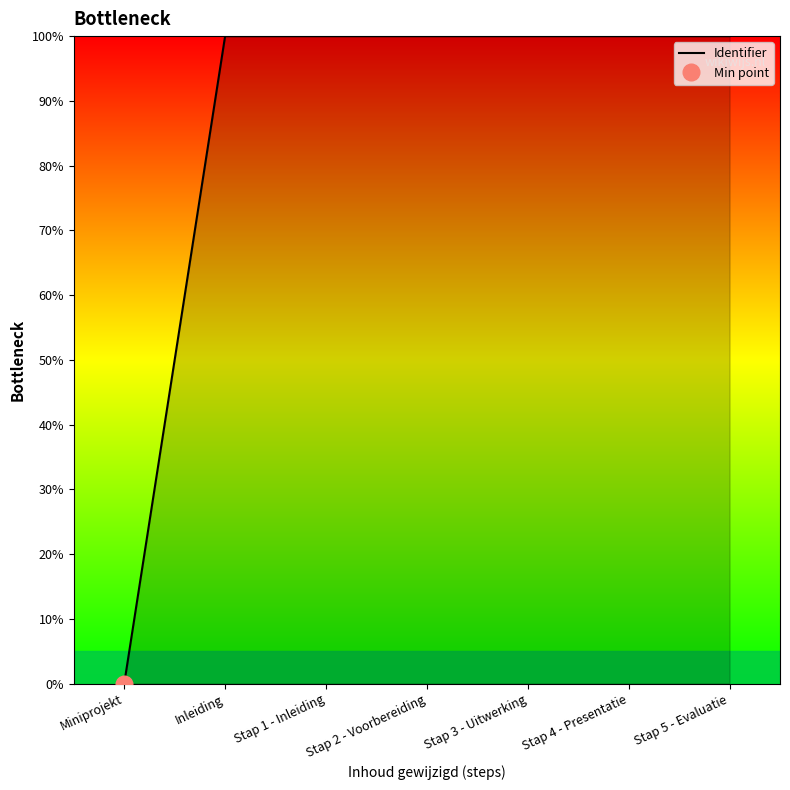

What is the average value?

85.7